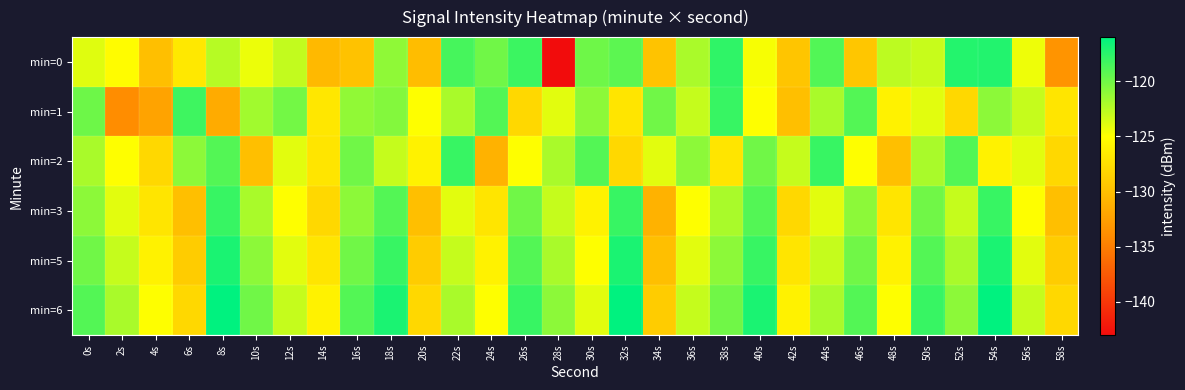

How many data points does each series have?

30